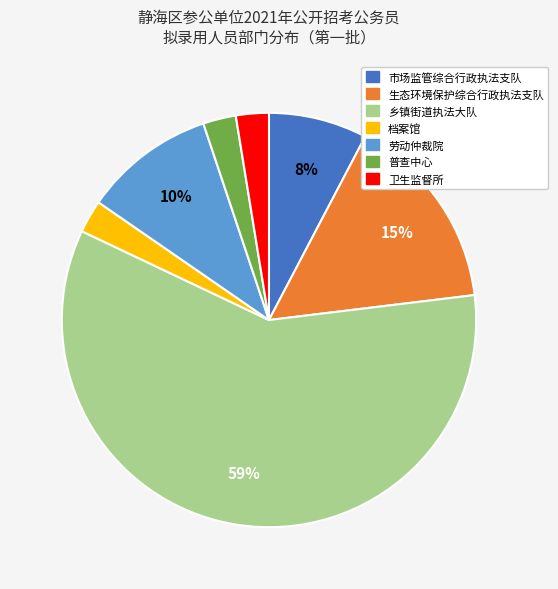

To the nearest percent, what percentage of the pie is 劳动仲裁院?

10%